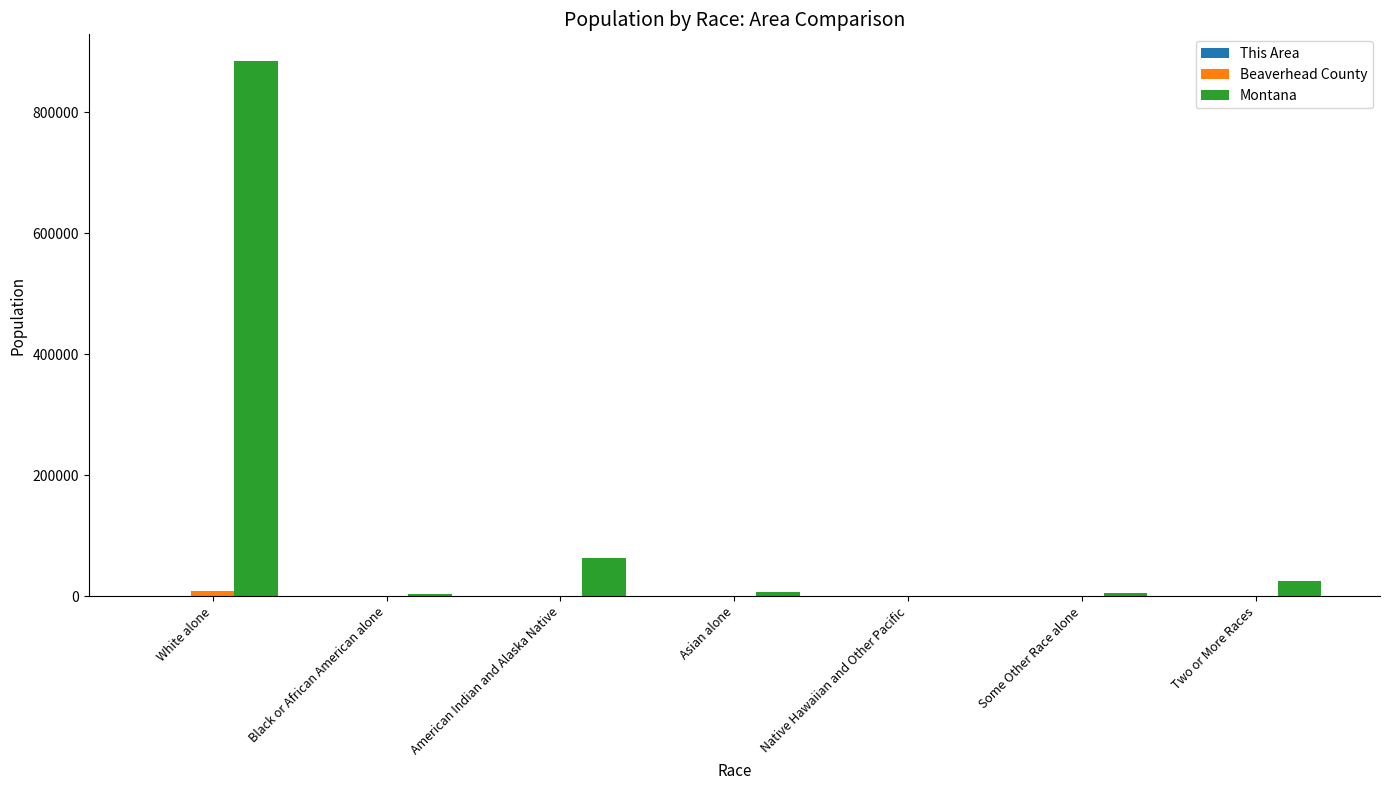

At which category is the sum across all series the highest?

White alone